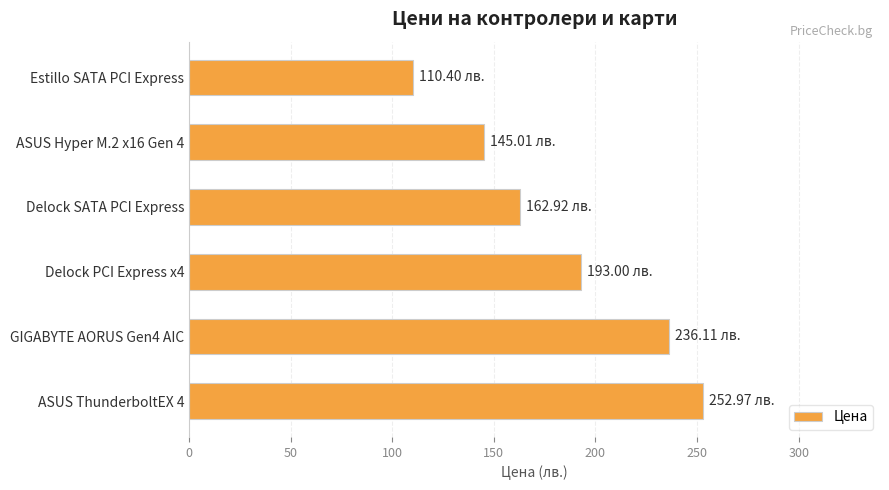

What is the maximum value shown in the chart?

253.0